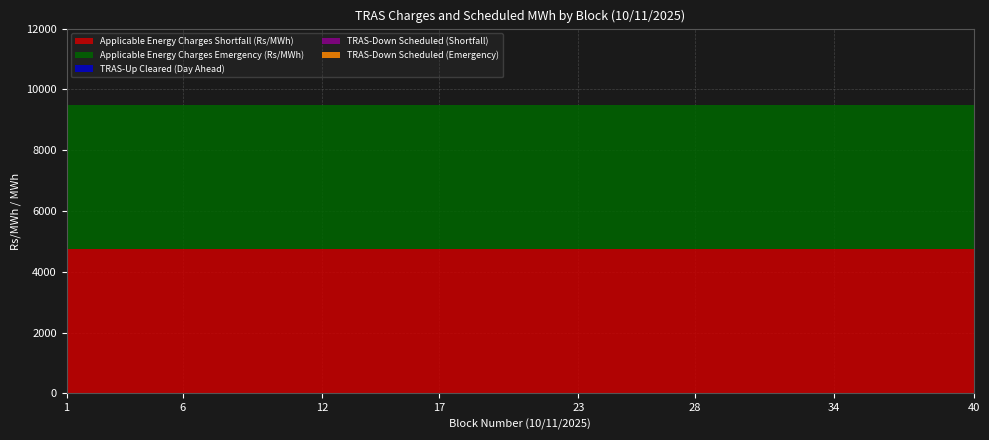

Reading left to right, what are all the values shown in this chart?

TRAS-Up Cleared (Day Ahead): 1=0	2=0	3=0	4=0	5=0	6=0	7=0	8=0	9=0	10=0	11=0	12=0	13=0	14=0	15=0	16=0	17=0	18=0	19=0	20=0	21=0	22=0	23=0	24=0	25=0	26=0	27=0	28=0	29=0	30=0	31=0	32=0	33=0	34=0	35=0	36=0	37=0	38=0	39=0	40=0
TRAS-Down Scheduled (Shortfall): 1=0	2=0	3=0	4=0	5=0	6=0	7=0	8=0	9=0	10=0	11=0	12=0	13=0	14=0	15=0	16=0	17=0	18=0	19=0	20=0	21=0	22=0	23=0	24=0	25=0	26=0	27=0	28=0	29=0	30=0	31=0	32=0	33=0	34=0	35=0	36=0	37=0	38=0	39=0	40=0
TRAS-Down Scheduled (Emergency): 1=0	2=0	3=0	4=0	5=0	6=0	7=0	8=0	9=0	10=0	11=0	12=0	13=0	14=0	15=0	16=0	17=0	18=0	19=0	20=0	21=0	22=0	23=0	24=0	25=0	26=0	27=0	28=0	29=0	30=0	31=0	32=0	33=0	34=0	35=0	36=0	37=0	38=0	39=0	40=0
Applicable Energy Charges Shortfall (Rs/MWh): 1=4736	2=4736	3=4736	4=4736	5=4736	6=4736	7=4736	8=4736	9=4736	10=4736	11=4736	12=4736	13=4736	14=4736	15=4736	16=4736	17=4736	18=4736	19=4736	20=4736	21=4736	22=4736	23=4736	24=4736	25=4736	26=4736	27=4736	28=4736	29=4736	30=4736	31=4736	32=4736	33=4736	34=4736	35=4736	36=4736	37=4736	38=4736	39=4736	40=4736
Applicable Energy Charges Emergency (Rs/MWh): 1=4736	2=4736	3=4736	4=4736	5=4736	6=4736	7=4736	8=4736	9=4736	10=4736	11=4736	12=4736	13=4736	14=4736	15=4736	16=4736	17=4736	18=4736	19=4736	20=4736	21=4736	22=4736	23=4736	24=4736	25=4736	26=4736	27=4736	28=4736	29=4736	30=4736	31=4736	32=4736	33=4736	34=4736	35=4736	36=4736	37=4736	38=4736	39=4736	40=4736
Block: 1=1	2=2	3=3	4=4	5=5	6=6	7=7	8=8	9=9	10=10	11=11	12=12	13=13	14=14	15=15	16=16	17=17	18=18	19=19	20=20	21=21	22=22	23=23	24=24	25=25	26=26	27=27	28=28	29=29	30=30	31=31	32=32	33=33	34=34	35=35	36=36	37=37	38=38	39=39	40=40